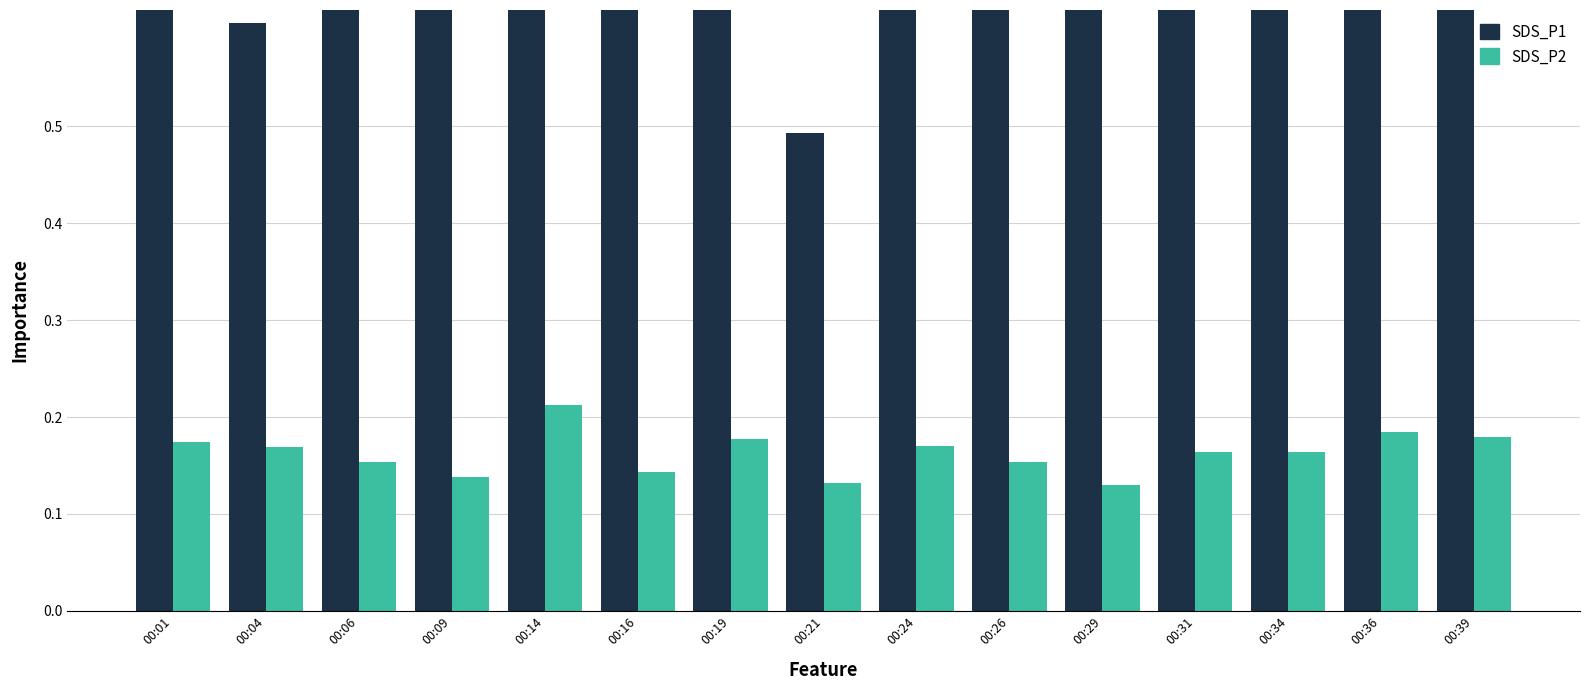

At how many categories does at least one series exceed 0?

15